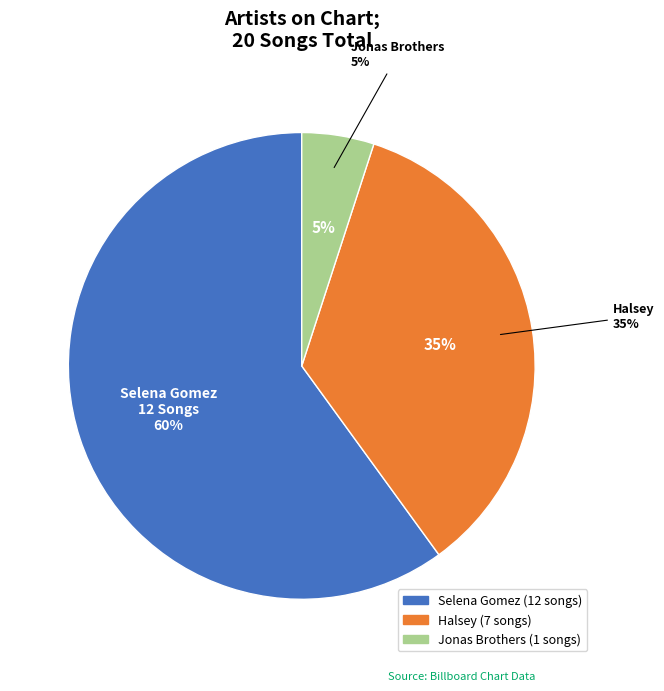

To the nearest percent, what percentage of the pie is Halsey?

35%